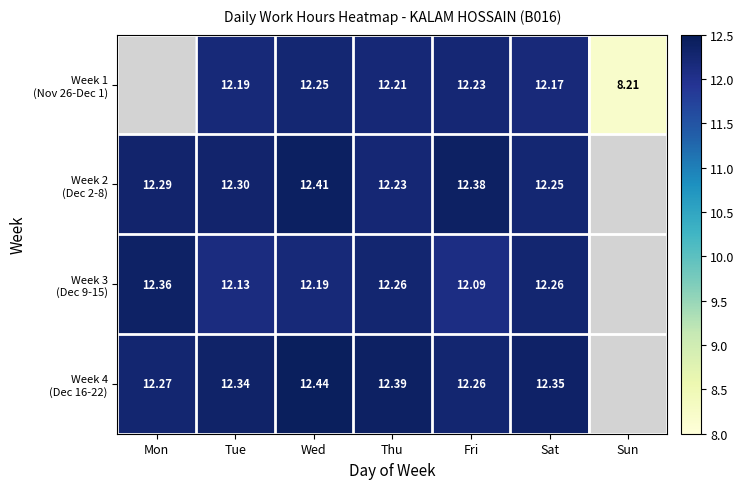

At which label is Week 4 (Dec 16-22) closest to 12?

Fri